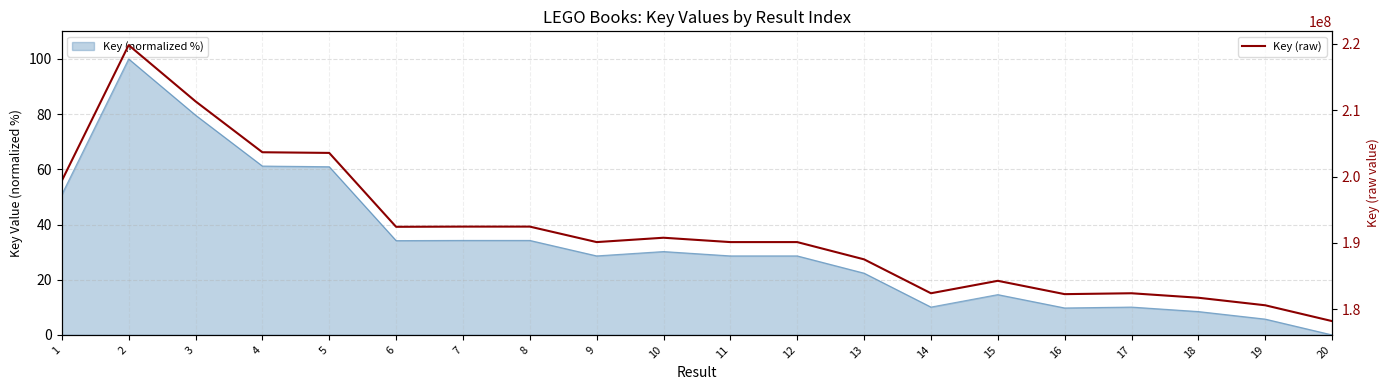

What is the ratio of the value at 5 to the value at 1?

1.0